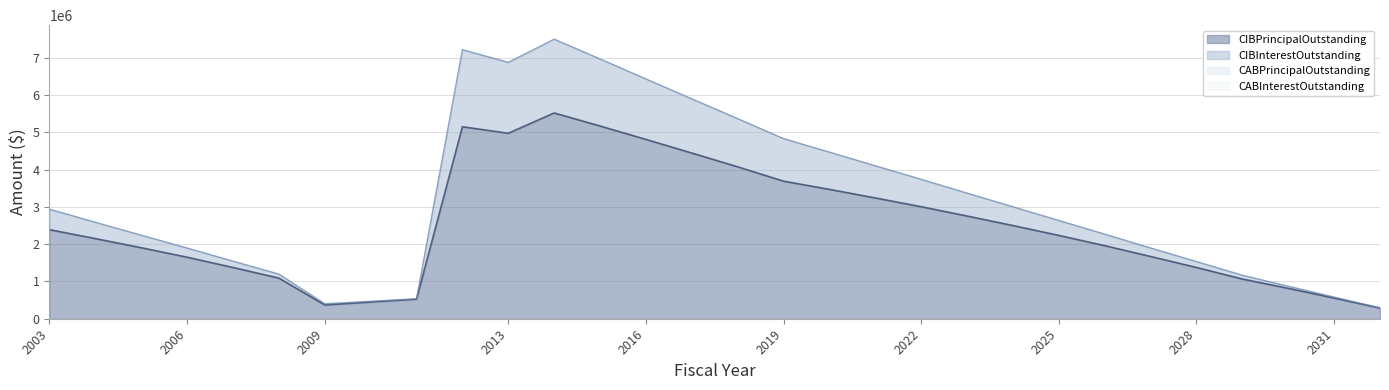

True or false: CIBInterestOutstanding and CIBPrincipalOutstanding cross at least once.

False